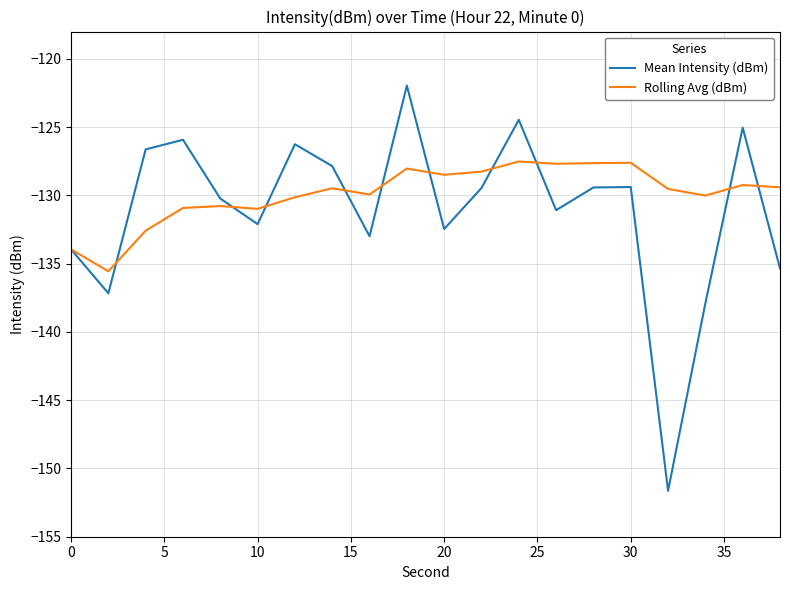

What is the lowest value of the Rolling Avg (dBm) series?

-135.6